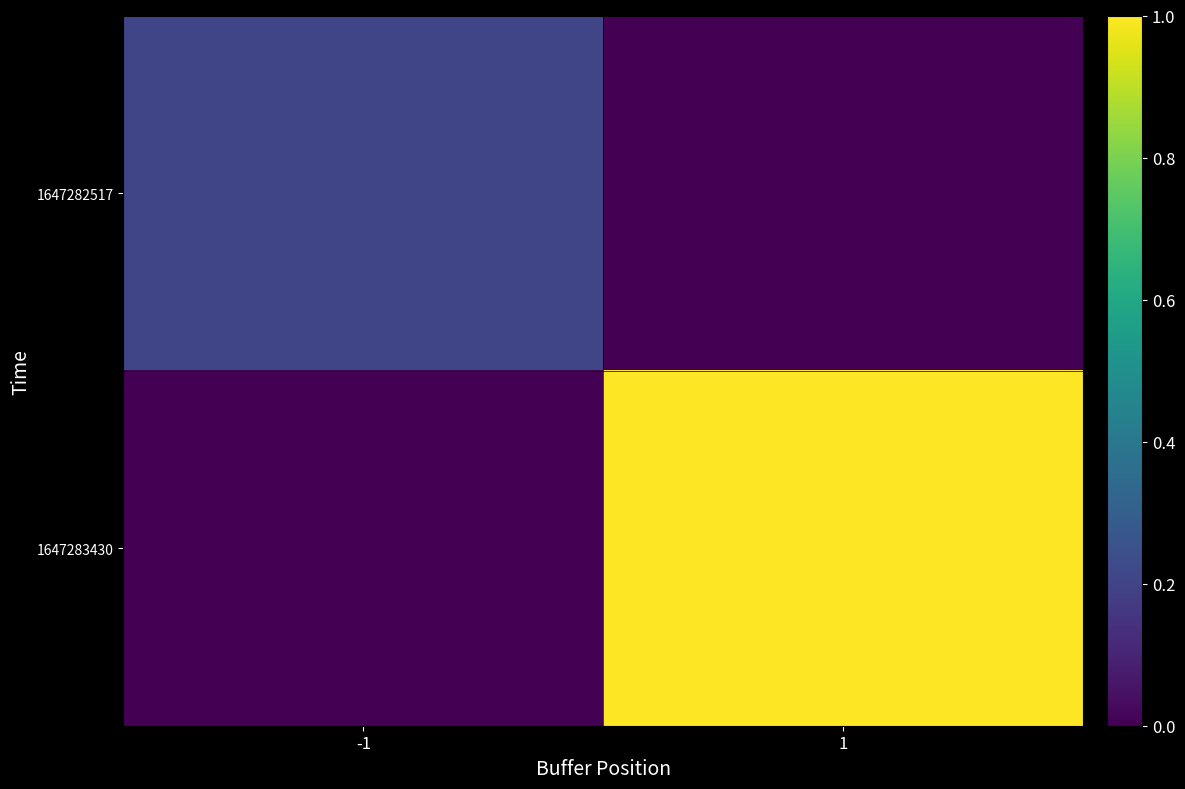

Which category has the lowest value across all series?

1